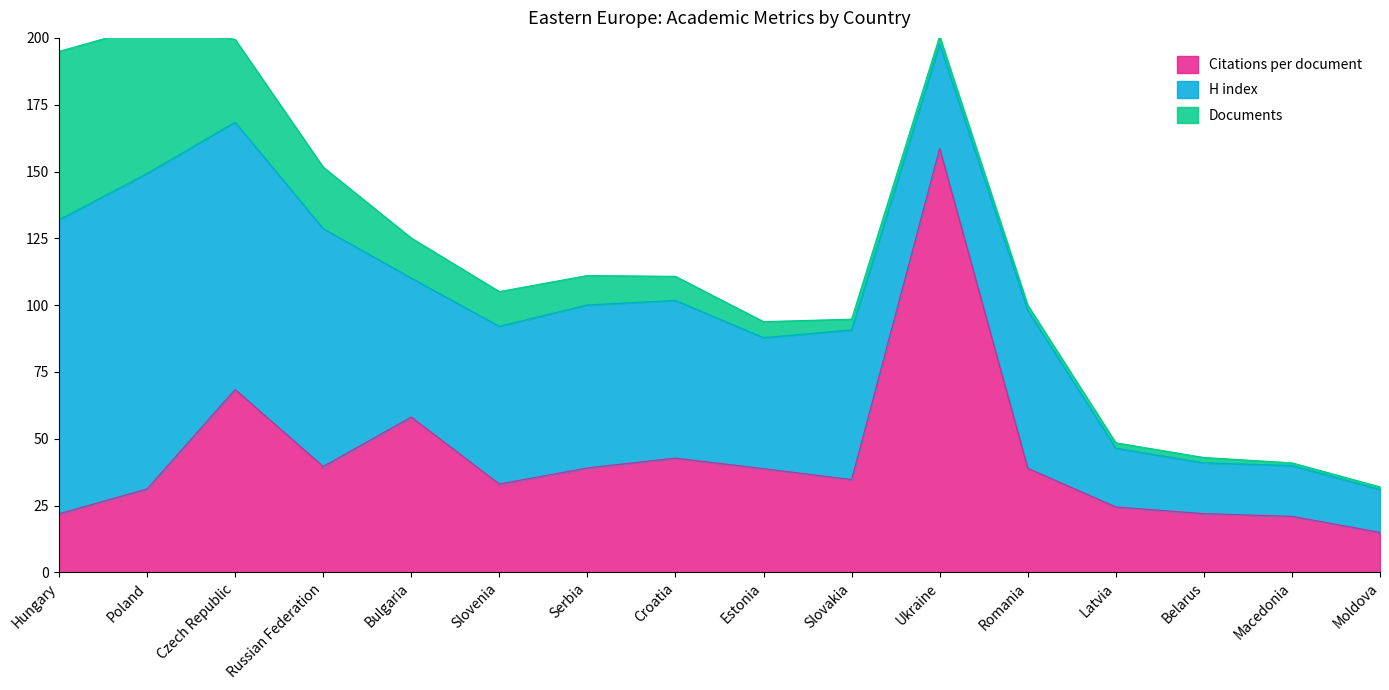

In Citations per document, how many points are higher than both neighbors (excluding endpoints)?

4